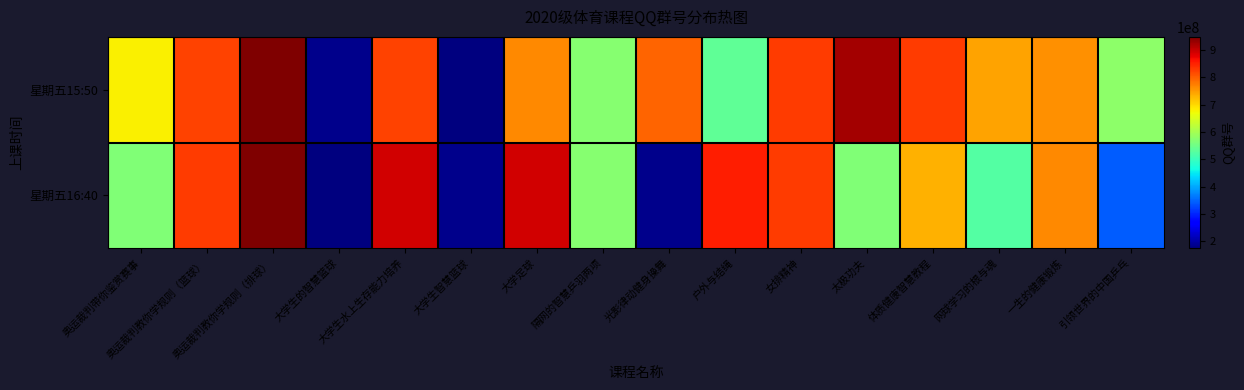

Where does the 星期五16:40 series first go above 827926876?

奥运裁判教你学规则（篮球）